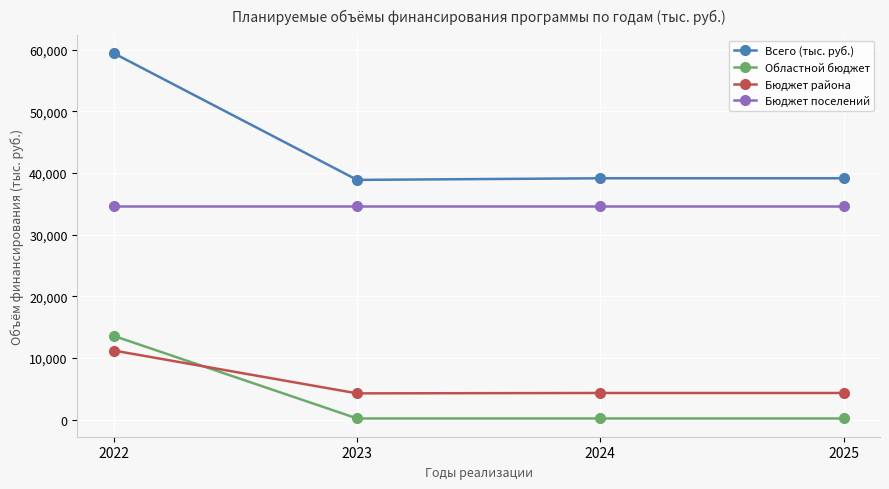

Does the chart display data point markers on the line(s)?

Yes